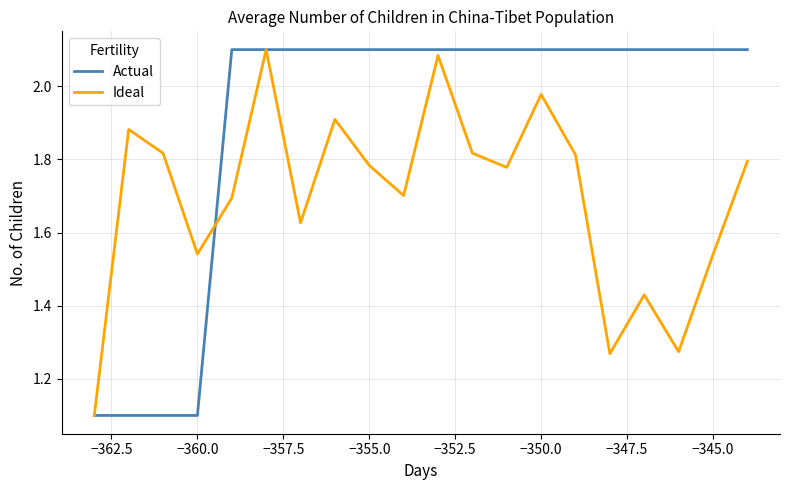

What is the minimum value shown in the chart?

1.1